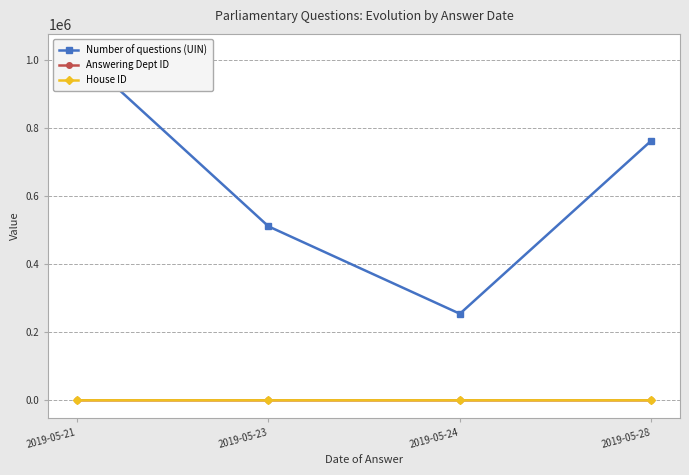

Reading right to left, extract all data points from this chart.

Number of questions (UIN): 762372	254122	510741	1024640
Answering Dept ID: 60	20	32	68
House ID: 3	1	2	4